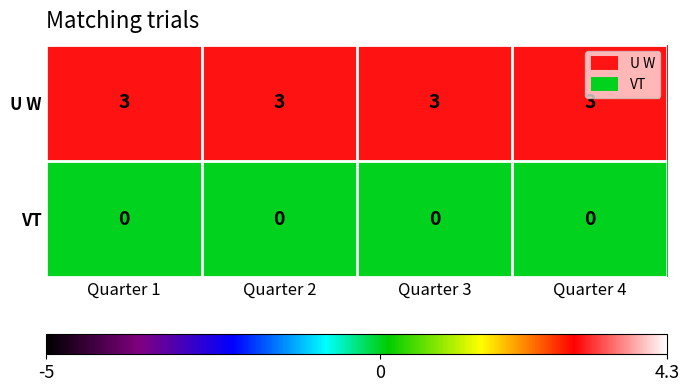

Rank the series by their average value, from highest to lowest.

U W, VT